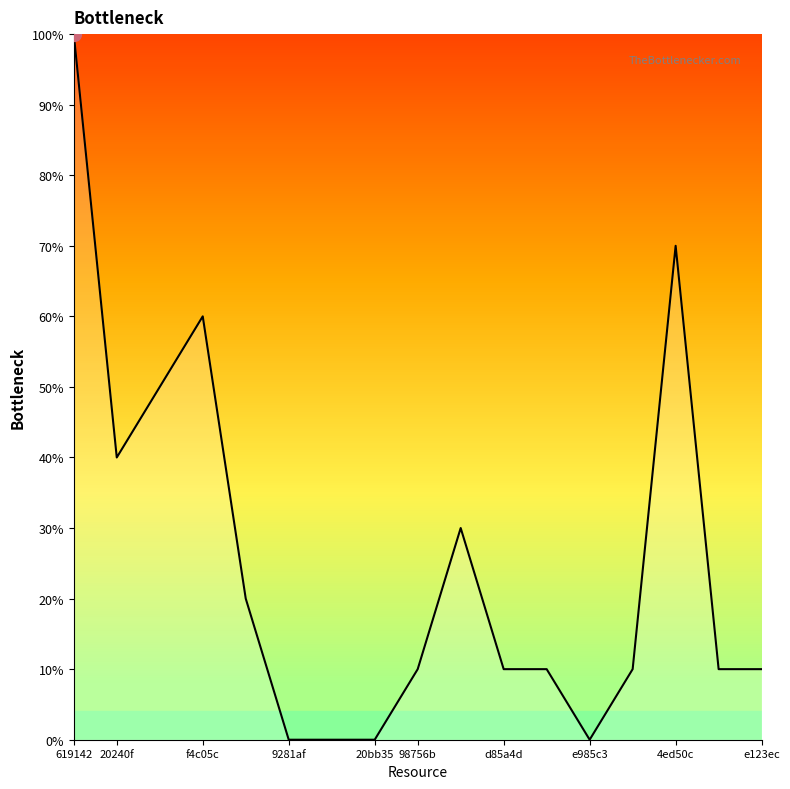

Reading right to left, extract all data points from this chart.

10	10	70	10	0	10	10	30	10	0	0	0	20	60	50	40	100